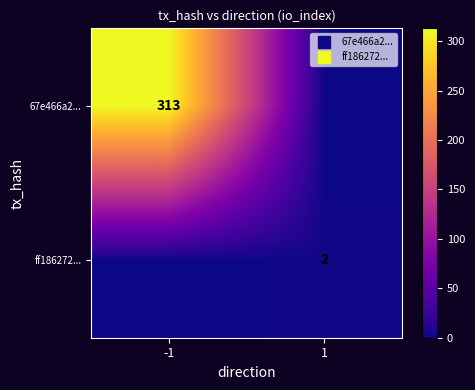

Read the ff186272... value at 1.

2